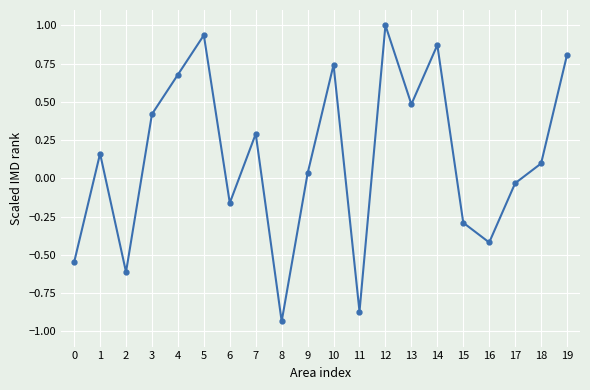

Does the chart display data point markers on the line(s)?

Yes